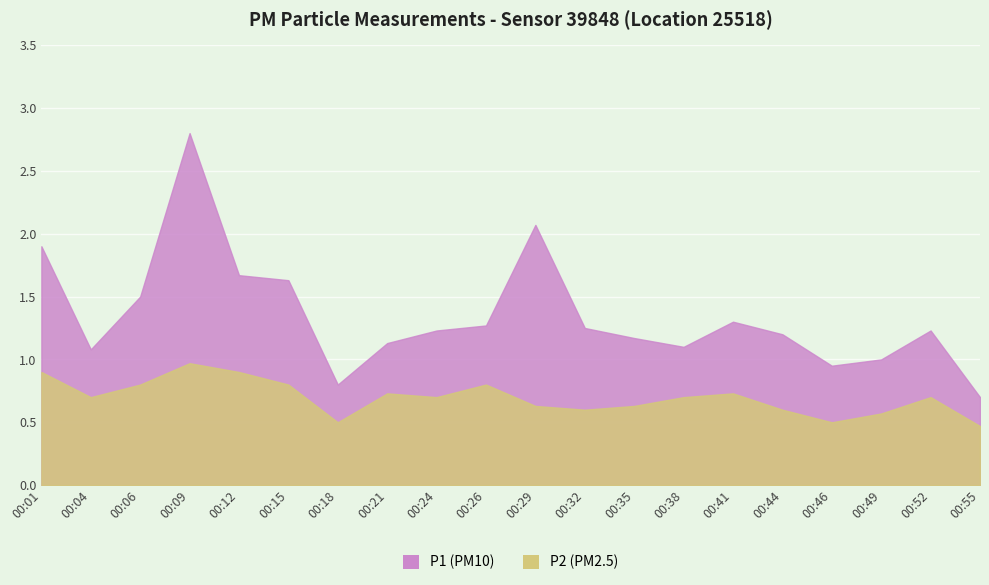

Rank the series by their average value, from highest to lowest.

P1, P2